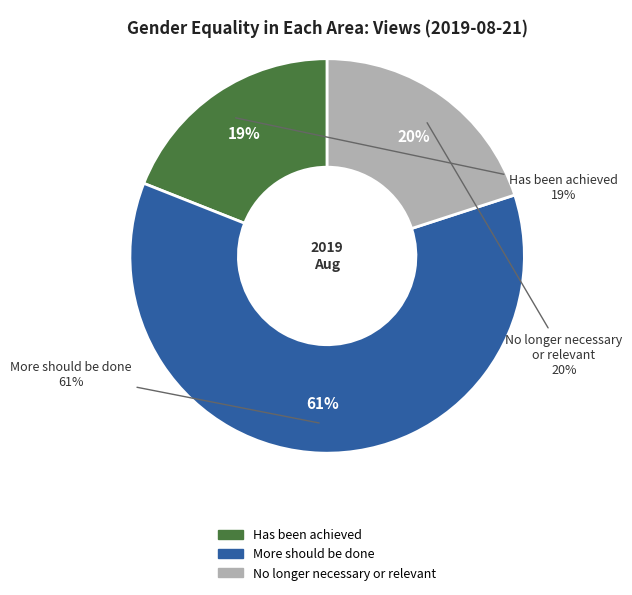

Rank the categories by value from lowest to highest.

Has been achieved, No longer necessary or relevant, More should be done